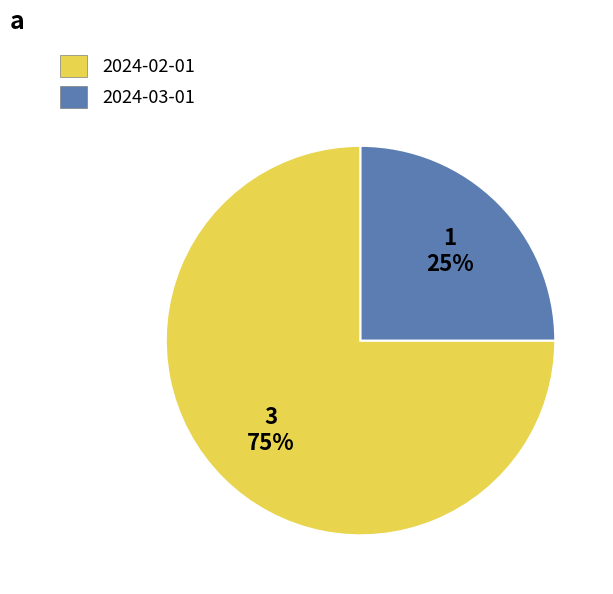

Is the sum of 2024-02-01 and 2024-03-01 greater than half?

Yes